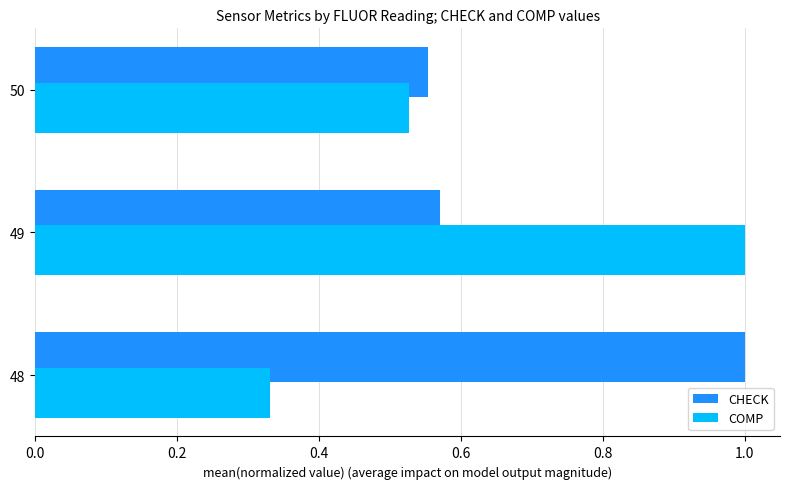

The COMP series shows 0.7 at 50. True or false?

False